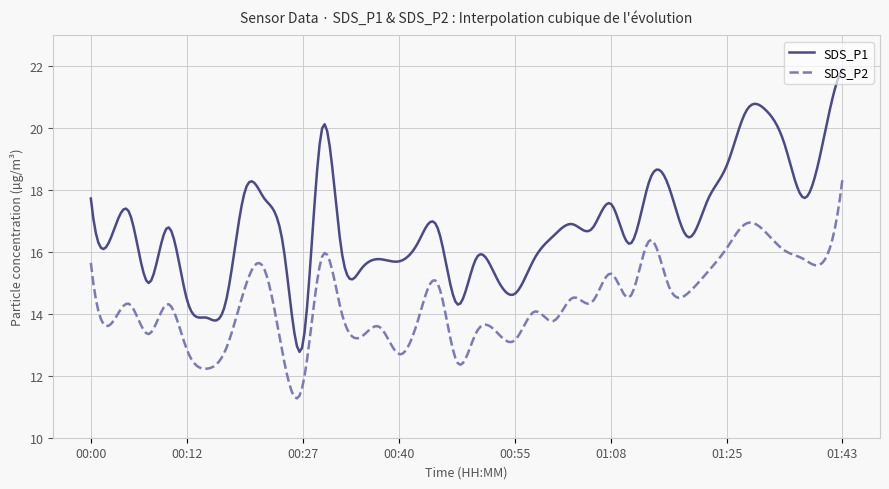

True or false: SDS_P1 and SDS_P2 cross at least once.

False